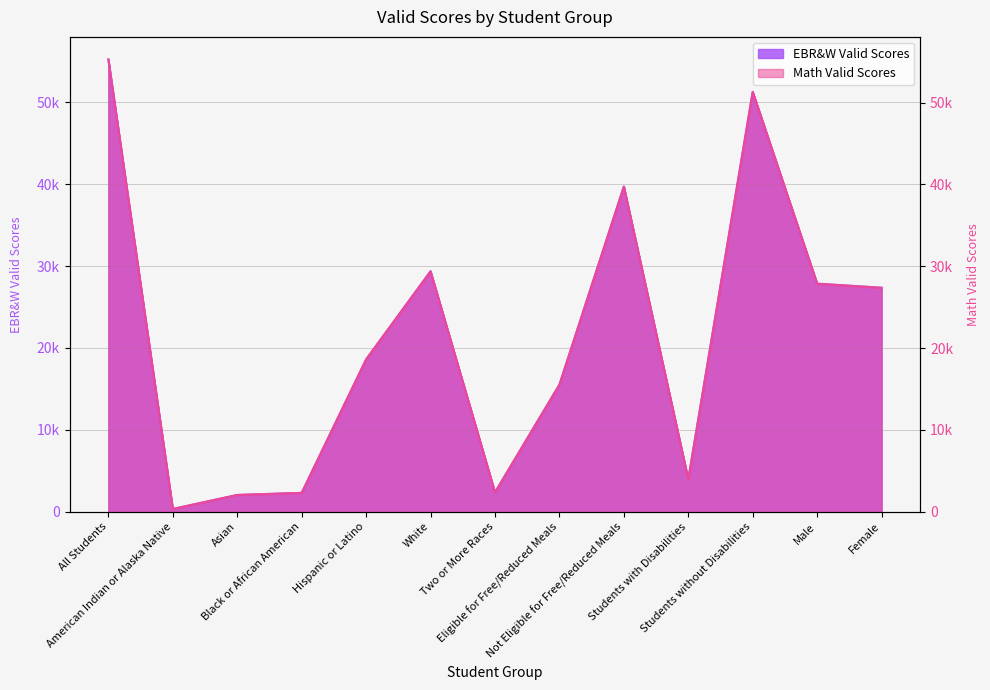

Between Eligible for Free/Reduced Meals and All Students, which is larger?

All Students